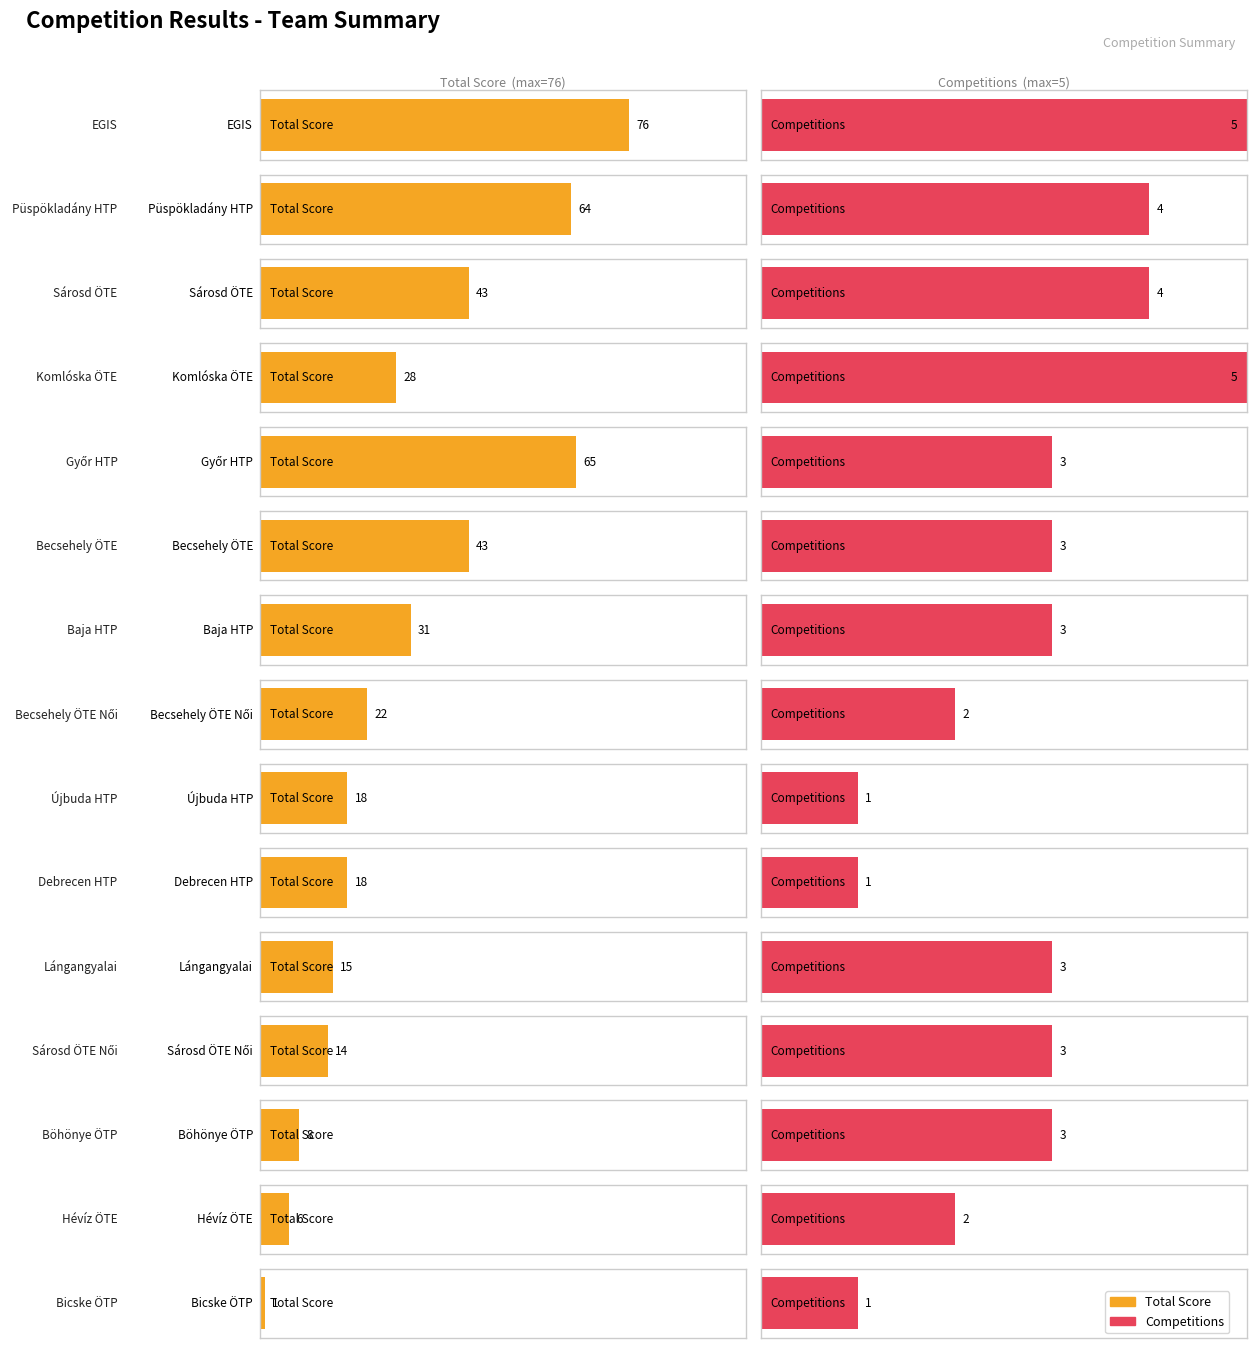

Is the value of Competition Count at Böhönye ÖTP greater than the value of Total Score at Debrecen HTP?

No